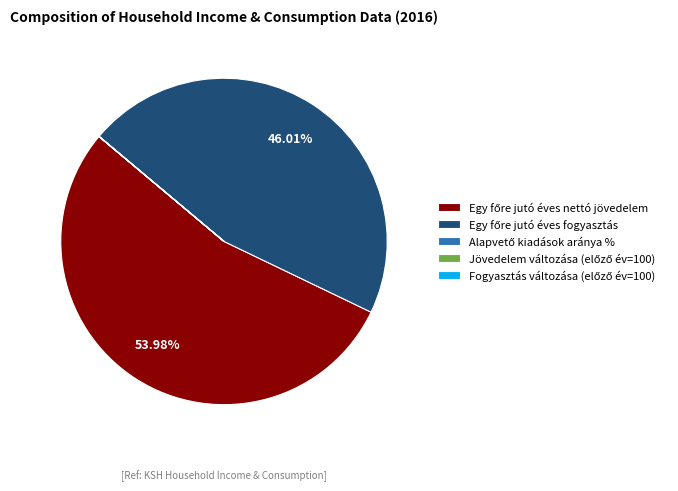

Is there any slice that represents more than half of the pie?

Yes